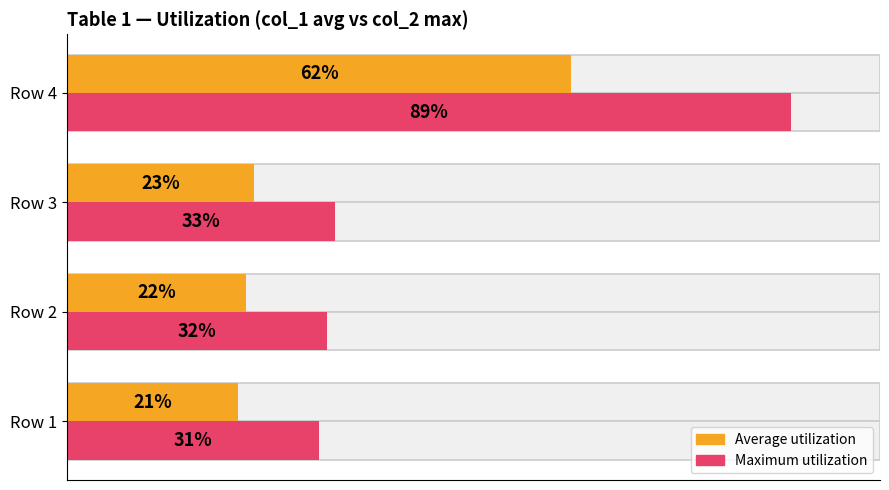

List the series in order of their overall mean, lowest first.

Average utilization, Maximum utilization